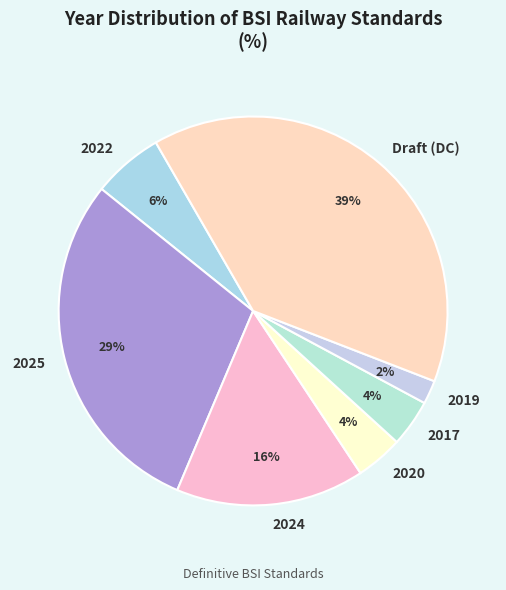

Is there any slice that represents more than half of the pie?

No